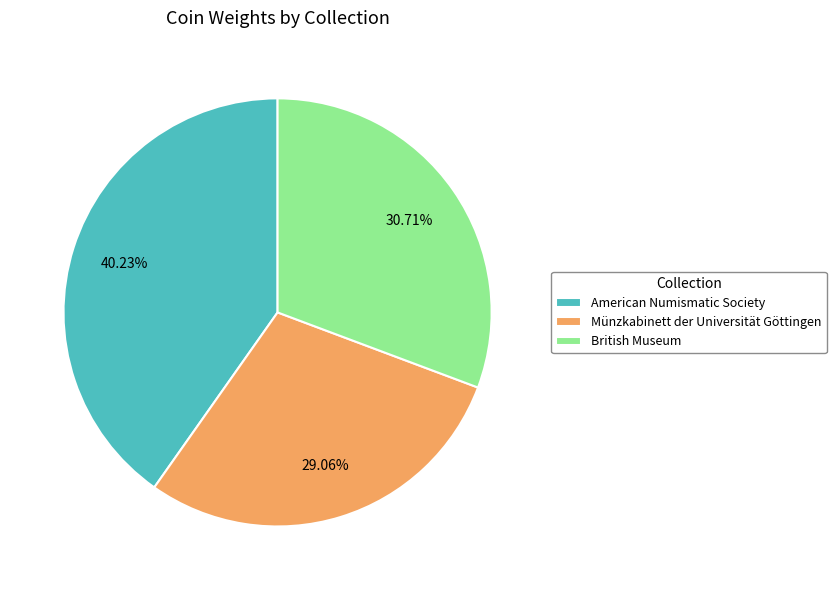

Combined, do American Numismatic Society and British Museum account for over 50%?

Yes